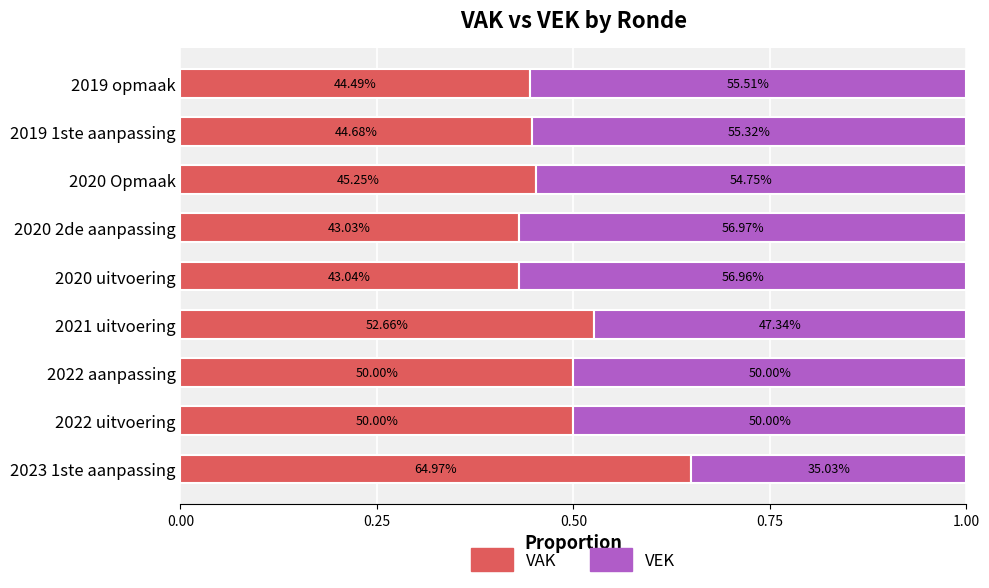

What are all the series names shown in the legend?

VAK, VEK